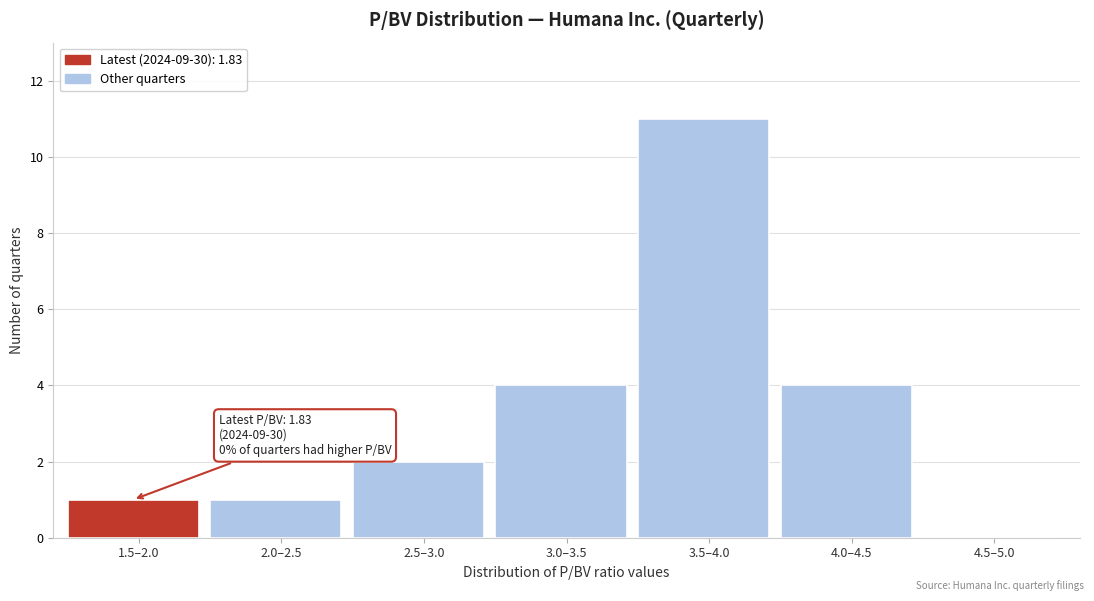

Reading right to left, what are all the values shown in this chart?

4.5–5.0=0	4.0–4.5=4	3.5–4.0=11	3.0–3.5=4	2.5–3.0=2	2.0–2.5=1	1.5–2.0=1